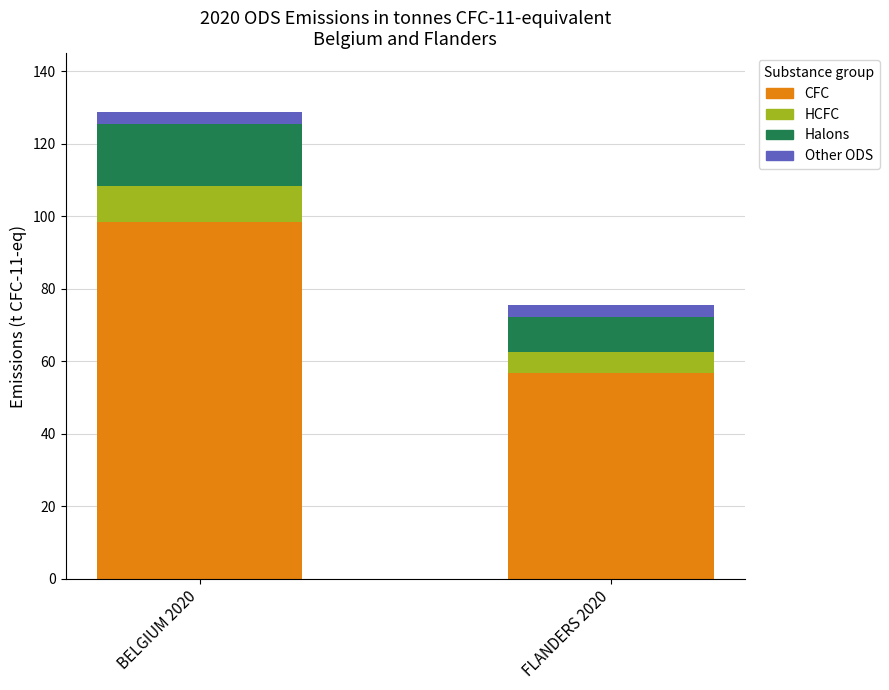

What are all the series names shown in the legend?

CFC, HCFC, Halons, Other ODS